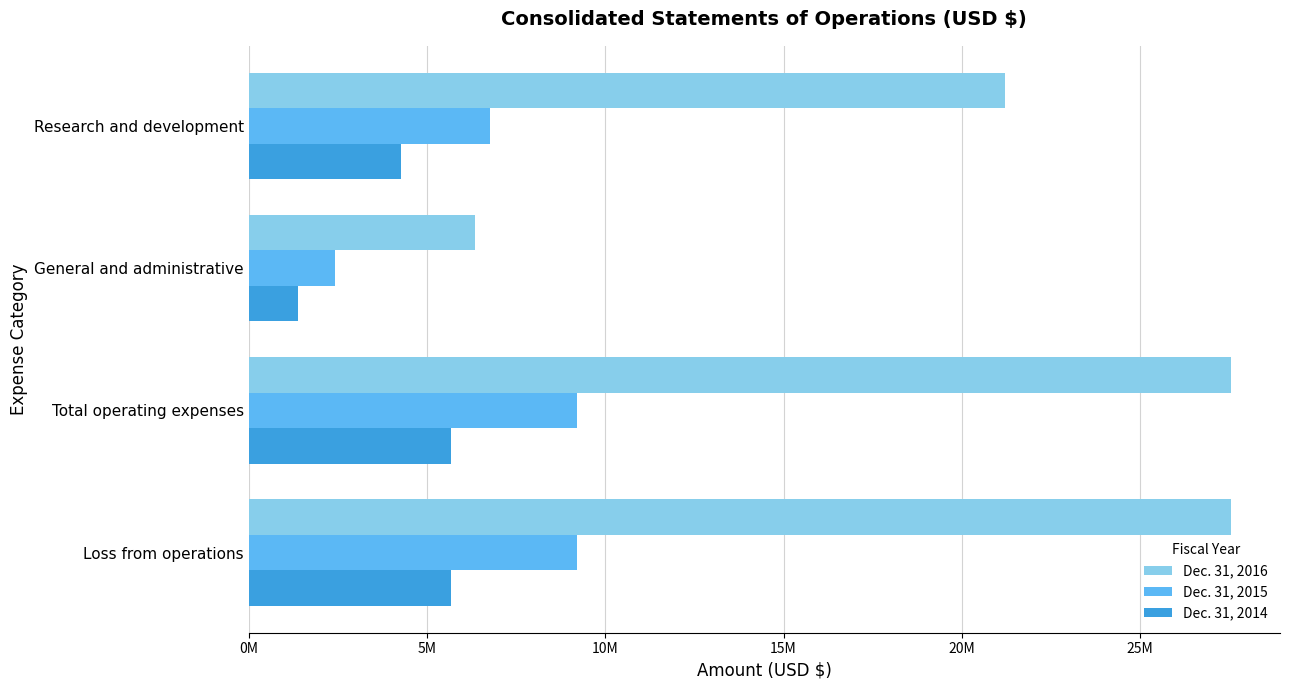

List the series in order of their peak value, highest first.

Dec. 31, 2016, Dec. 31, 2015, Dec. 31, 2014